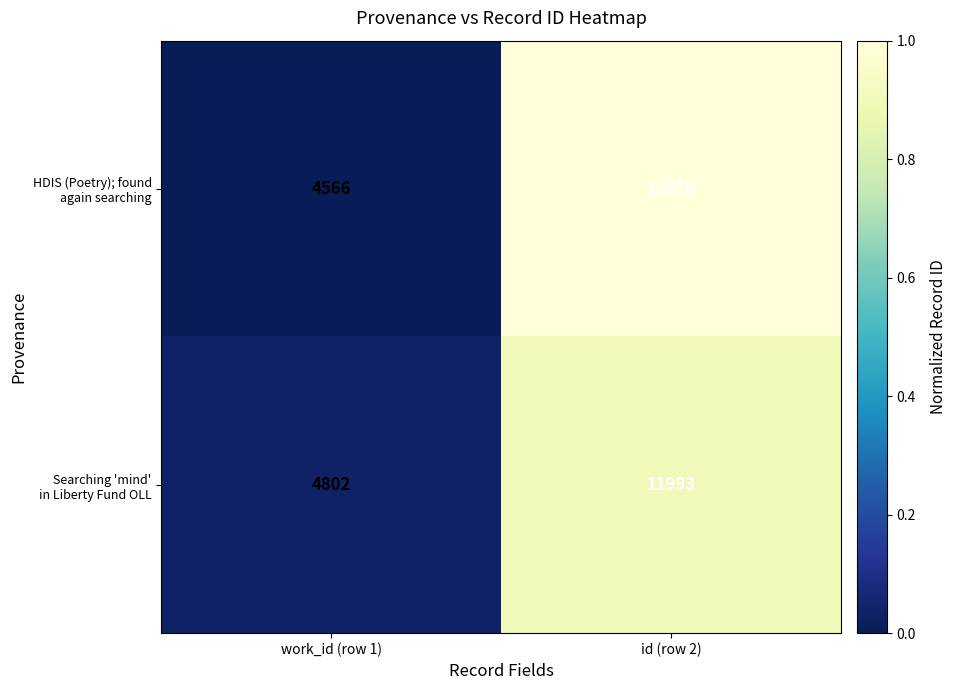

What is the smallest value displayed?

4566